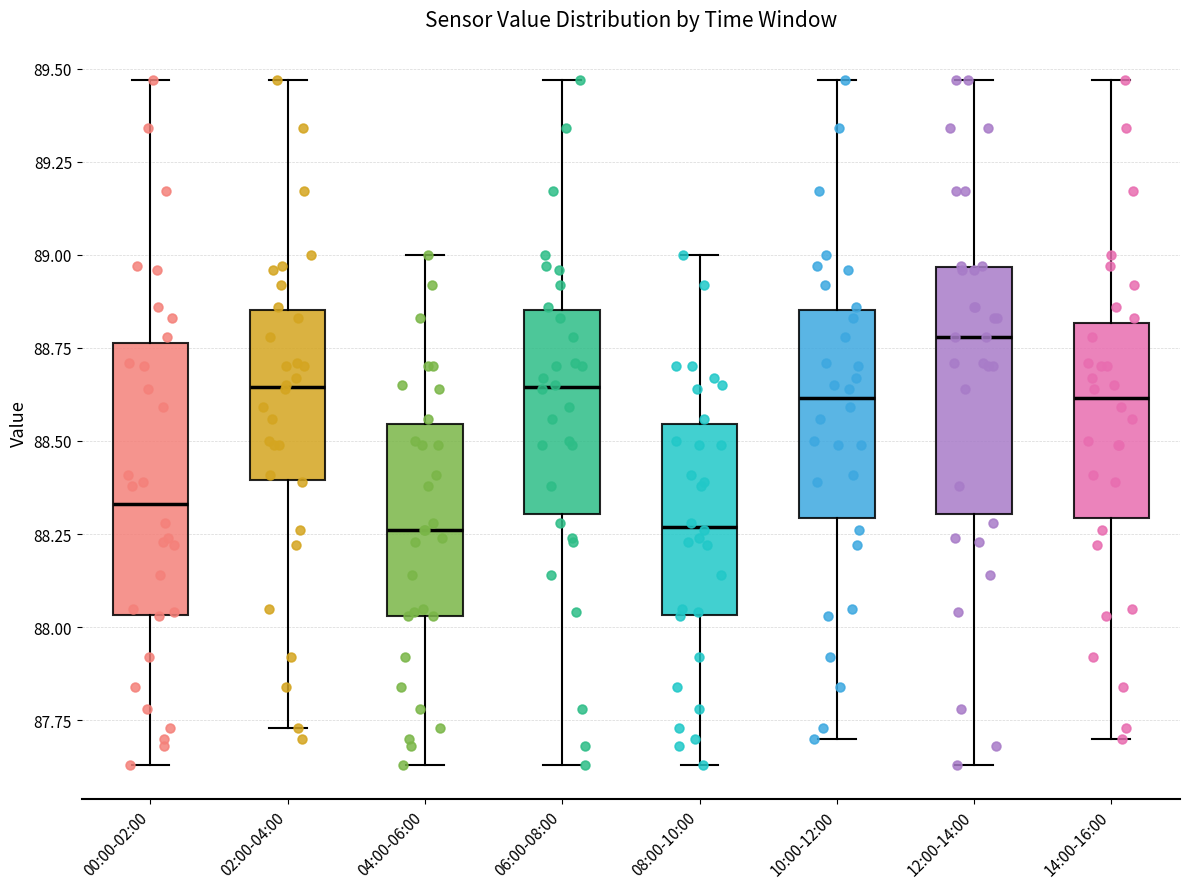

Which box is the tallest, from its lower edge to its upper edge?

00:00-02:00